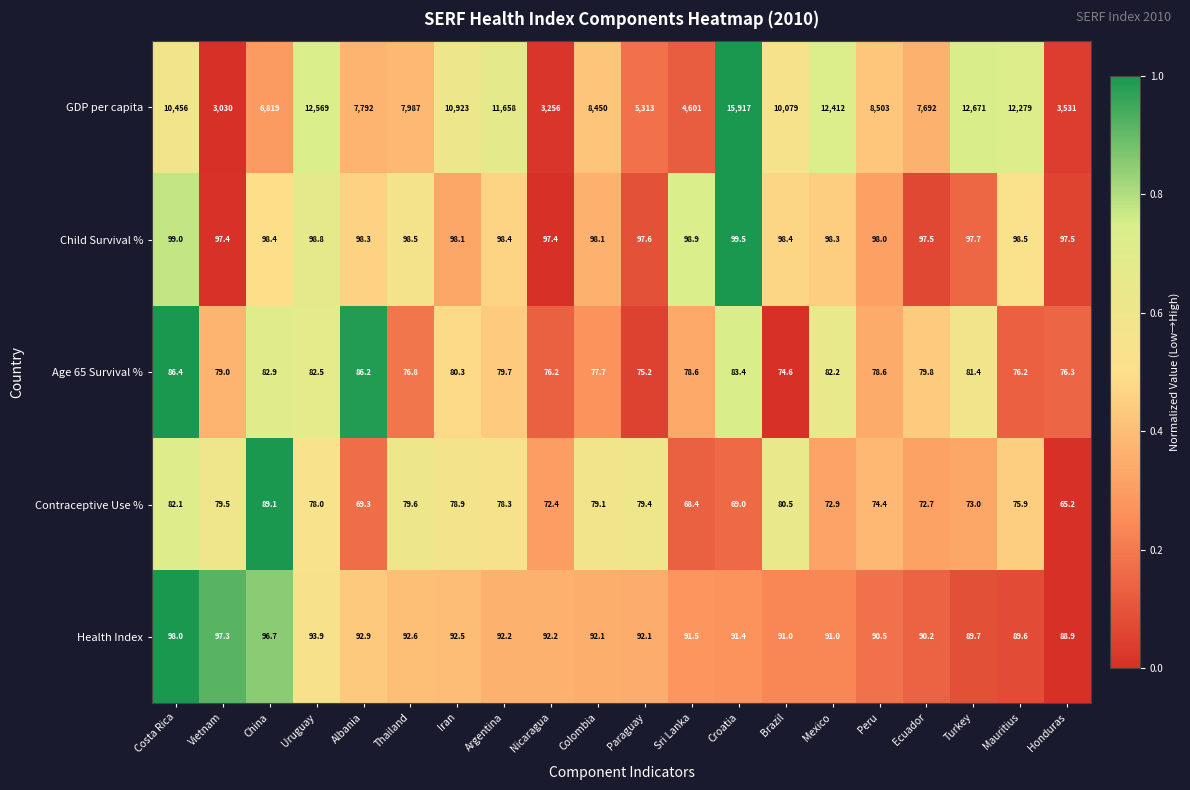

The Contraceptive Use % series shows 79.6 at Thailand. True or false?

True